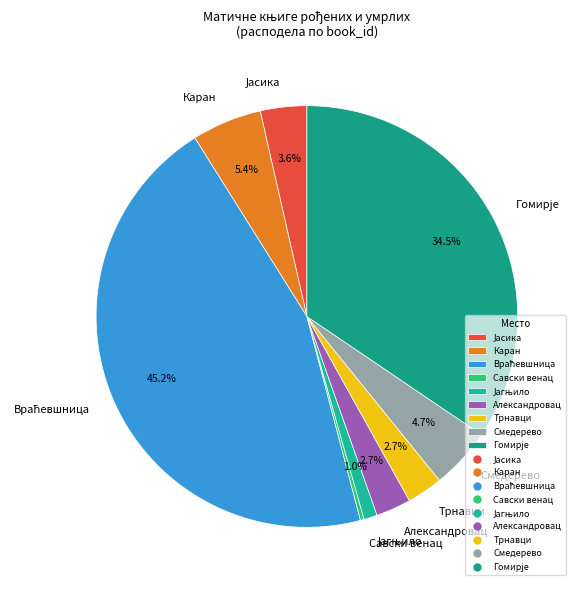

Combined, do Смедерево and Савски венац account for over 50%?

No